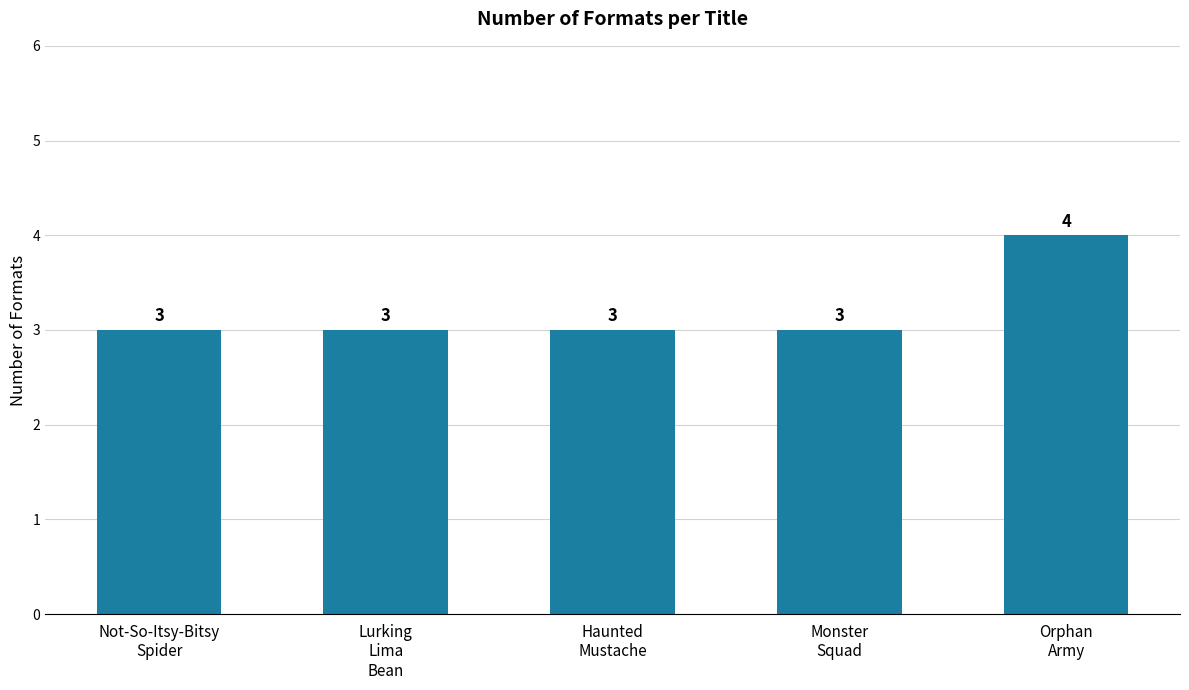

Reading left to right, transcribe all the data shown in this chart.

Not-So-Itsy-Bitsy
Spider=3	Lurking
Lima
Bean=3	Haunted
Mustache=3	Monster
Squad=3	Orphan
Army=4